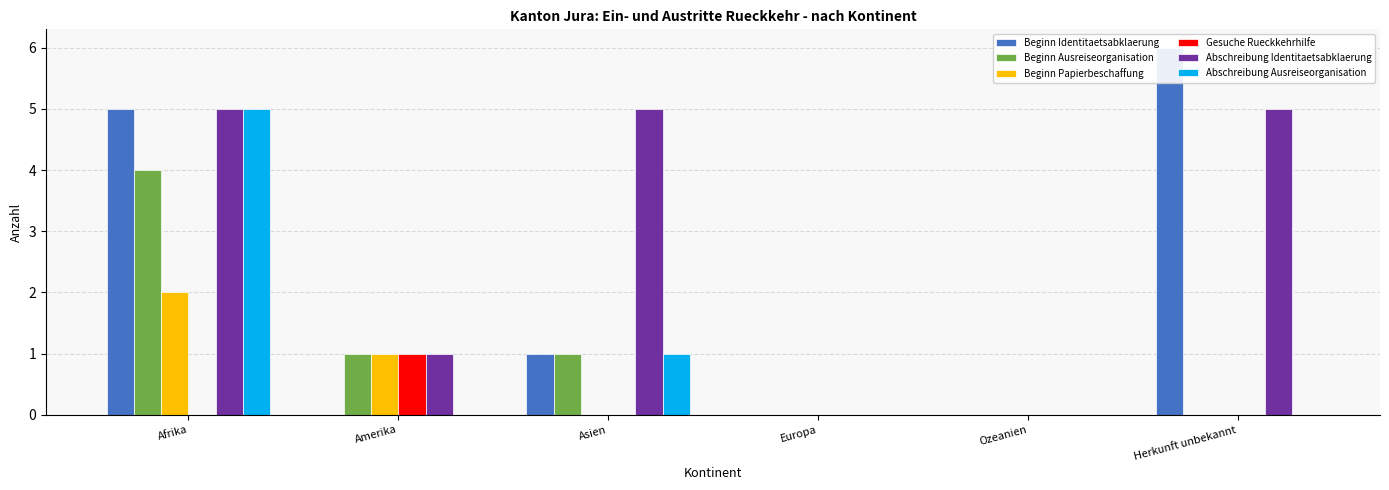

Reading left to right, list all the values displayed in this chart.

Beginn Identitaetsabklaerung: Afrika=5	Amerika=0	Asien=1	Europa=0	Ozeanien=0	Herkunft unbekannt=6
Beginn Ausreiseorganisation: Afrika=4	Amerika=1	Asien=1	Europa=0	Ozeanien=0	Herkunft unbekannt=0
Beginn Papierbeschaffung: Afrika=2	Amerika=1	Asien=0	Europa=0	Ozeanien=0	Herkunft unbekannt=0
Gesuche Rueckkehrhilfe: Afrika=0	Amerika=1	Asien=0	Europa=0	Ozeanien=0	Herkunft unbekannt=0
Abschreibung Identitaetsabklaerung: Afrika=5	Amerika=1	Asien=5	Europa=0	Ozeanien=0	Herkunft unbekannt=5
Abschreibung Ausreiseorganisation: Afrika=5	Amerika=0	Asien=1	Europa=0	Ozeanien=0	Herkunft unbekannt=0